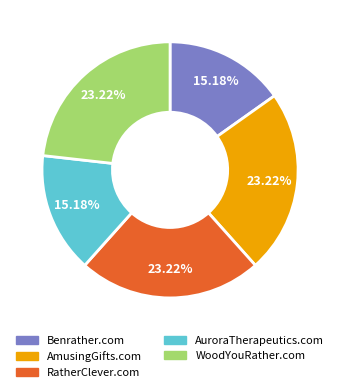

What is the ratio of the value at AmusingGifts.com to the value at RatherClever.com?

1.0